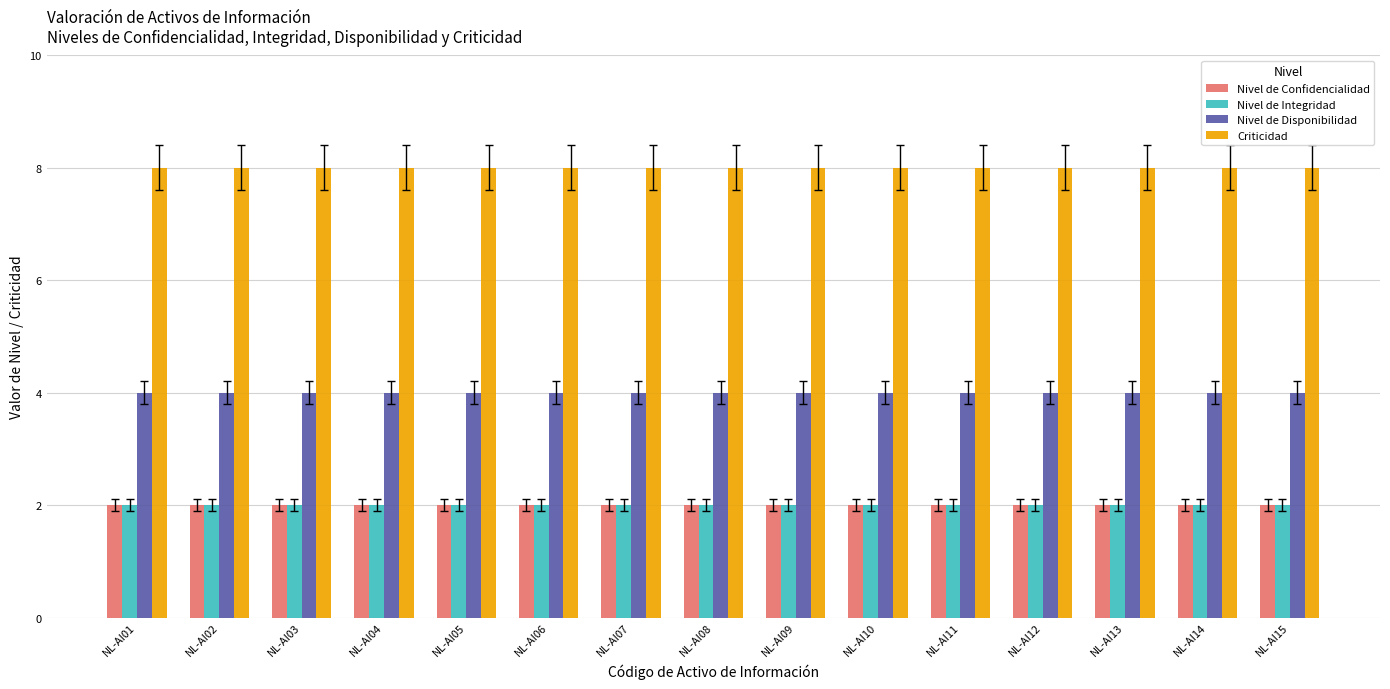

Read the Nivel de Disponibilidad value at NL-AI03.

4